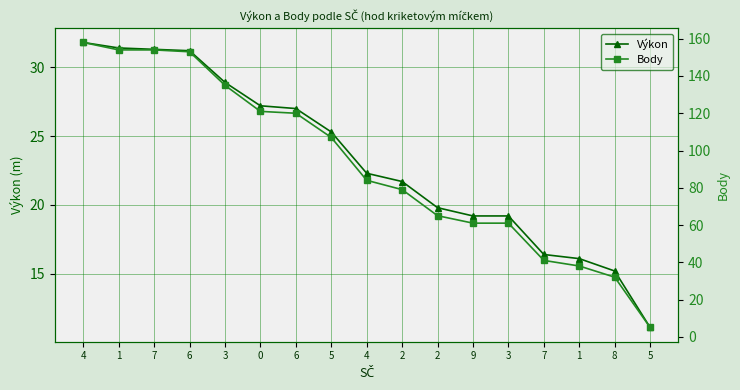

Between which two adjacent categories do Výkon and Body first intersect?

8 and 5